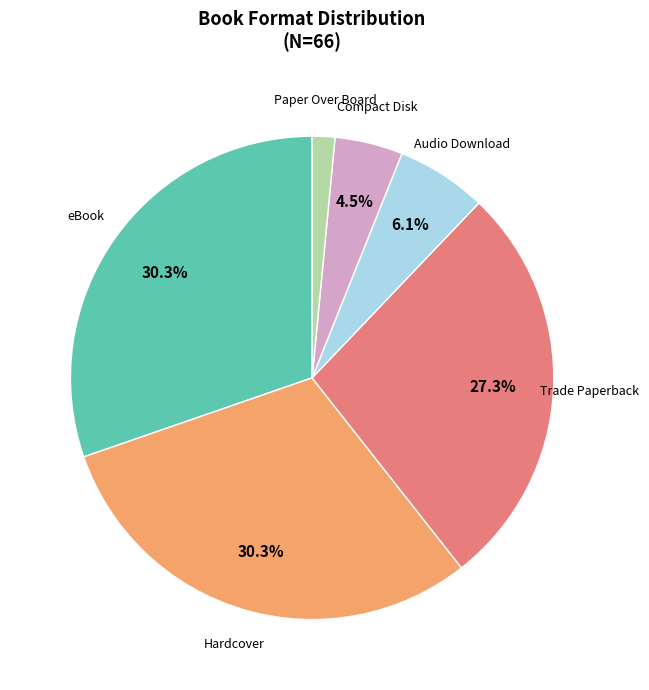

Does any single category account for the majority?

No